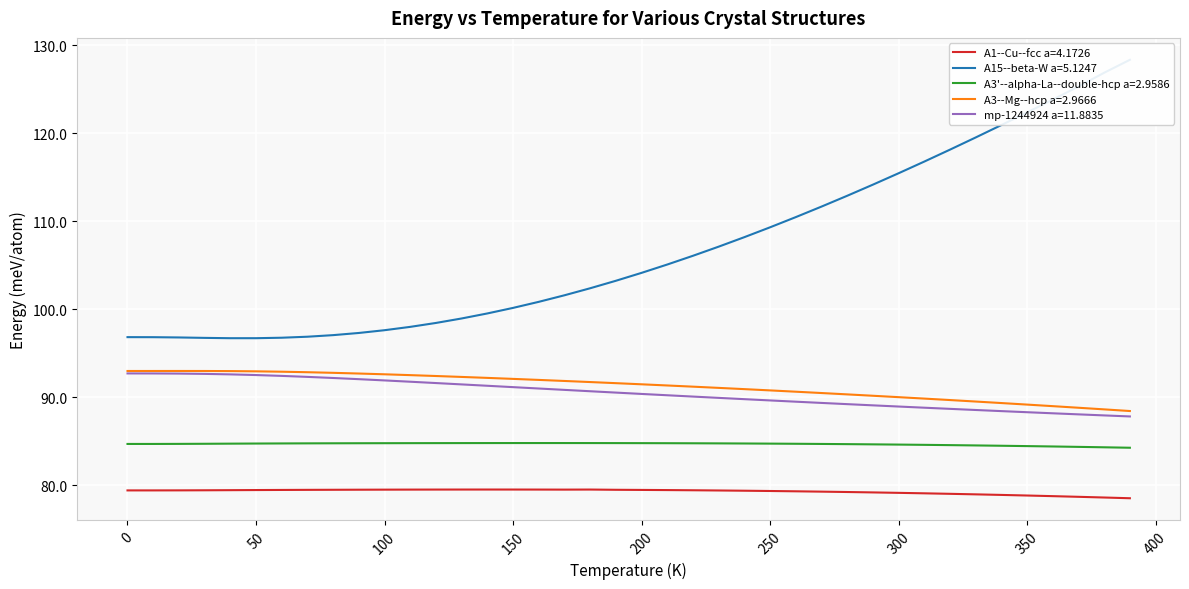

Reading left to right, extract all data points from this chart.

A1--Cu--fcc a=4.1726: 0=79.4	10=79.4	20=79.4	30=79.4	40=79.4	50=79.4	60=79.5	70=79.5	80=79.5	90=79.5	100=79.5	110=79.5	120=79.5	130=79.5	140=79.5	150=79.5	160=79.5	170=79.5	180=79.5	190=79.5	200=79.5	210=79.4	220=79.4	230=79.4	240=79.4	250=79.3	260=79.3	270=79.3	280=79.2	290=79.2	300=79.1	310=79.1	320=79.0	330=79.0	340=78.9	350=78.8	360=78.7	370=78.7	380=78.6	390=78.5
A15--beta-W a=5.1247: 0=96.8	10=96.8	20=96.8	30=96.7	40=96.7	50=96.7	60=96.7	70=96.9	80=97.0	90=97.3	100=97.6	110=98.0	120=98.4	130=98.9	140=99.5	150=100.1	160=100.8	170=101.6	180=102.4	190=103.2	200=104.1	210=105.1	220=106.1	230=107.1	240=108.2	250=109.3	260=110.4	270=111.6	280=112.9	290=114.1	300=115.4	310=116.8	320=118.1	330=119.5	340=120.9	350=122.3	360=123.8	370=125.3	380=126.9	390=128.3
A3'--alpha-La--double-hcp a=2.9586: 0=84.7	10=84.7	20=84.7	30=84.7	40=84.7	50=84.7	60=84.7	70=84.7	80=84.8	90=84.8	100=84.8	110=84.8	120=84.8	130=84.8	140=84.8	150=84.8	160=84.8	170=84.8	180=84.8	190=84.8	200=84.8	210=84.8	220=84.8	230=84.7	240=84.7	250=84.7	260=84.7	270=84.7	280=84.7	290=84.6	300=84.6	310=84.6	320=84.5	330=84.5	340=84.5	350=84.4	360=84.4	370=84.3	380=84.3	390=84.2
A3--Mg--hcp a=2.9666: 0=93.0	10=93.0	20=93.0	30=93.0	40=93.0	50=92.9	60=92.9	70=92.8	80=92.8	90=92.7	100=92.6	110=92.5	120=92.4	130=92.3	140=92.2	150=92.1	160=92.0	170=91.8	180=91.7	190=91.6	200=91.5	210=91.3	220=91.2	230=91.0	240=90.9	250=90.8	260=90.6	270=90.5	280=90.3	290=90.2	300=90.0	310=89.8	320=89.7	330=89.5	340=89.3	350=89.1	360=89.0	370=88.8	380=88.6	390=88.4
mp-1244924 a=11.8835: 0=92.7	10=92.7	20=92.7	30=92.6	40=92.6	50=92.5	60=92.4	70=92.3	80=92.2	90=92.0	100=91.9	110=91.7	120=91.6	130=91.4	140=91.3	150=91.1	160=91.0	170=90.8	180=90.7	190=90.5	200=90.4	210=90.2	220=90.1	230=89.9	240=89.8	250=89.6	260=89.5	270=89.3	280=89.2	290=89.1	300=88.9	310=88.8	320=88.7	330=88.5	340=88.4	350=88.3	360=88.2	370=88.0	380=87.9	390=87.8